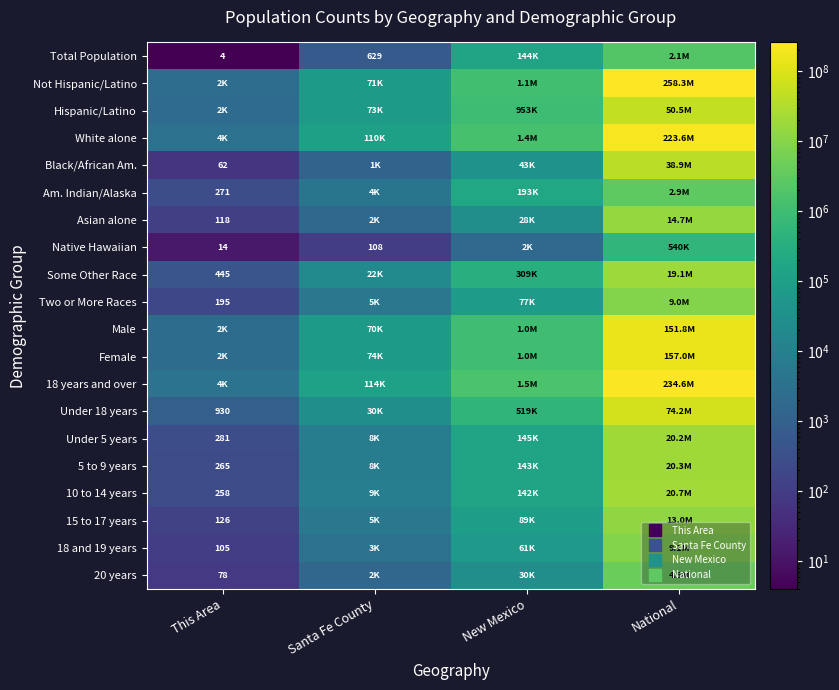

Count the number of categories in the chart.

4